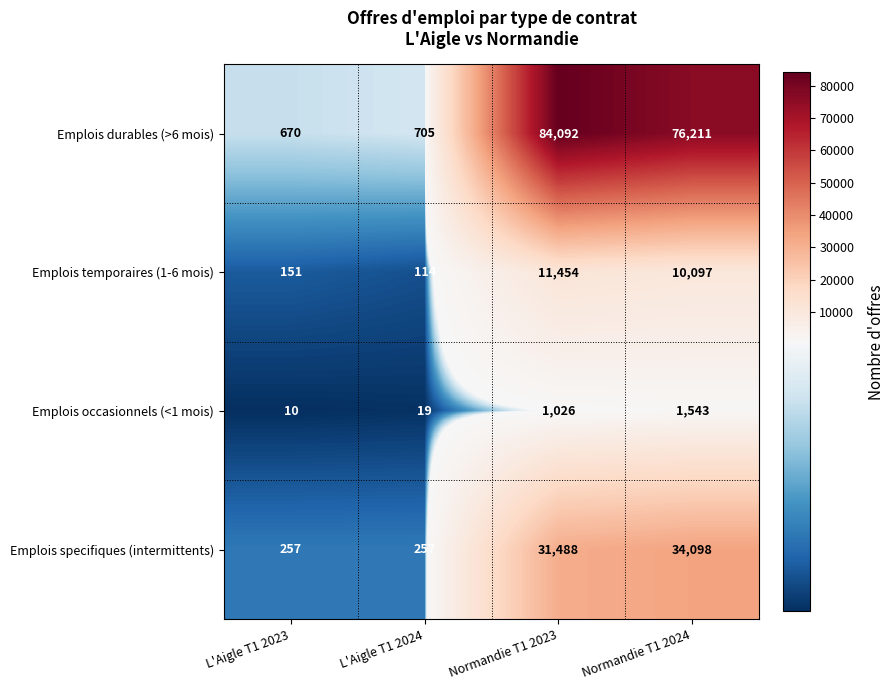

What is the difference between the maximum and minimum values in the Emplois occasionnels (<1 mois) series?

1533